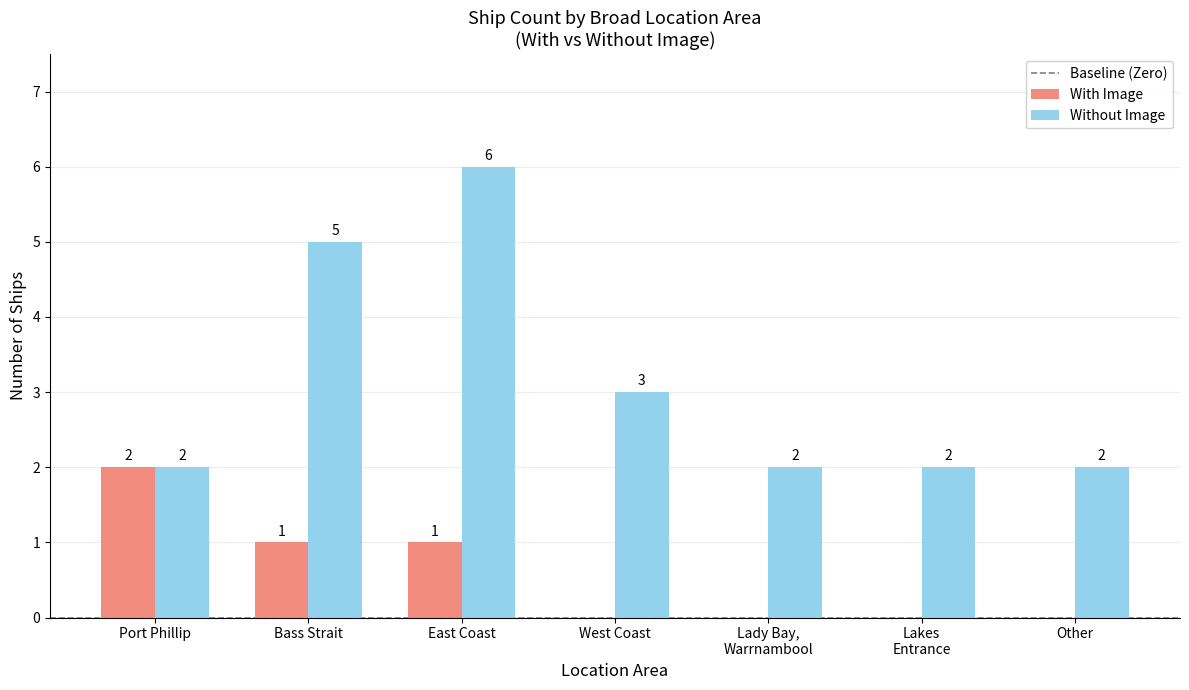

What is the sum of all Without Image values?

22